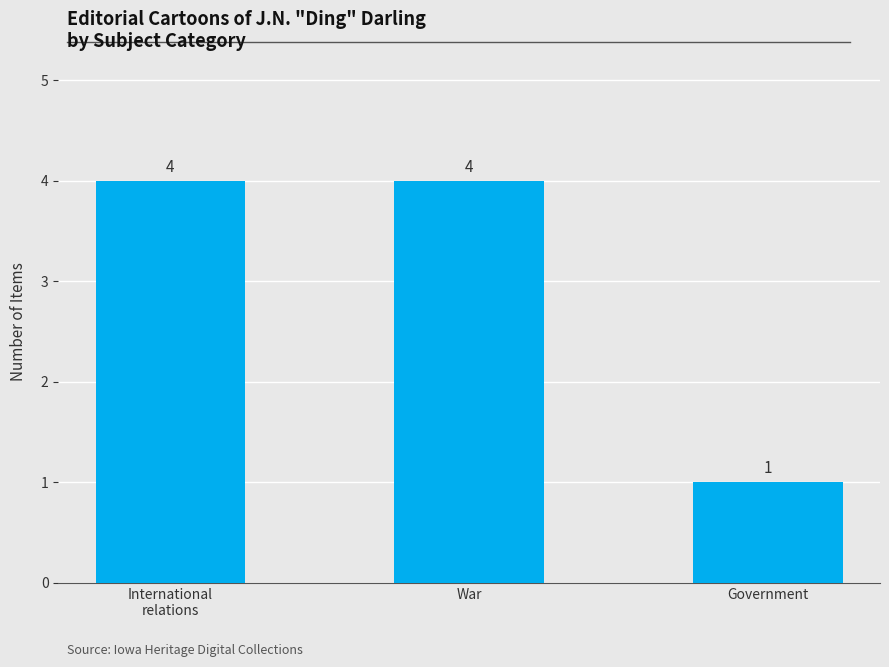

What value does the data have at Government?

1